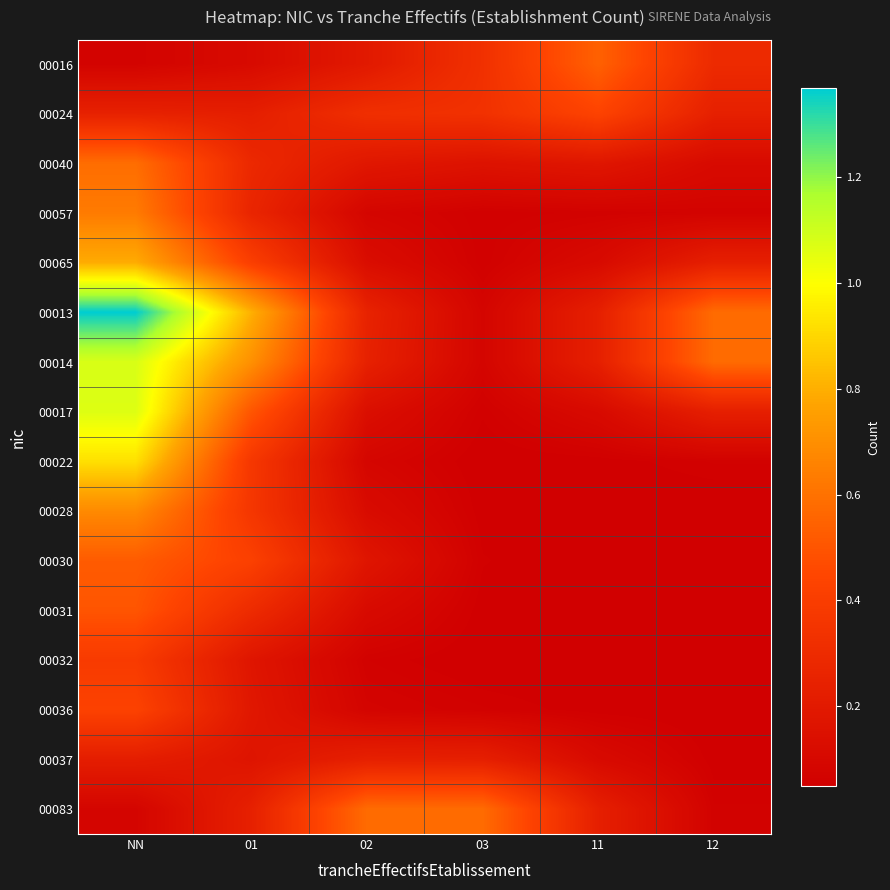

Which series has the largest range (max minus min)?

00013